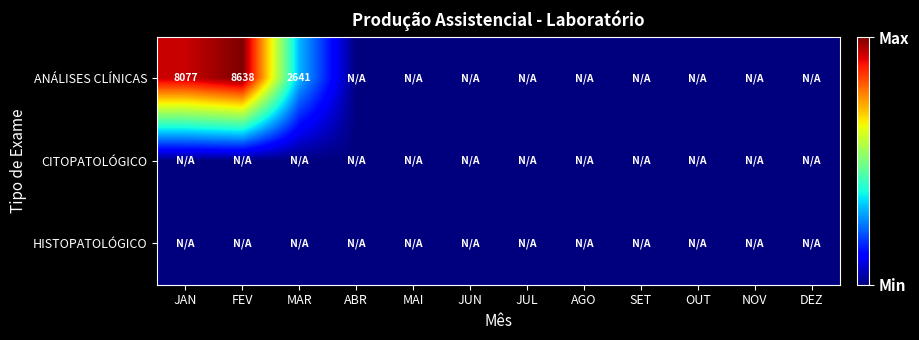

True or false: HISTOPATOLÓGICO has a value of 0 at JUL.

True